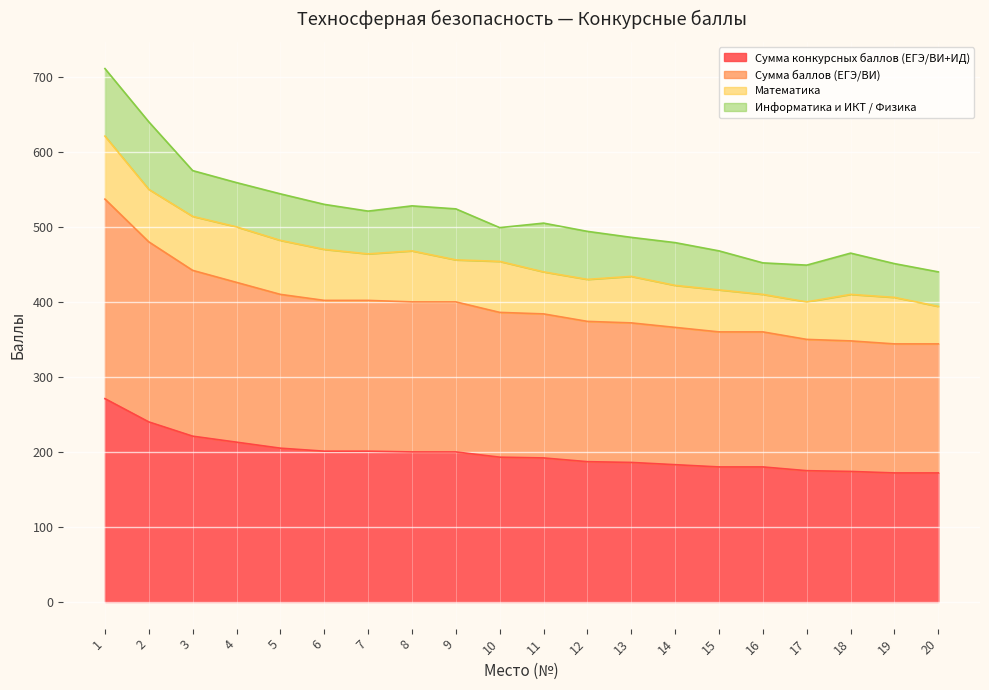

What is the value of the Сумма конкурсных баллов (ЕГЭ/ВИ+ИД) point at the 13th from the left?

186